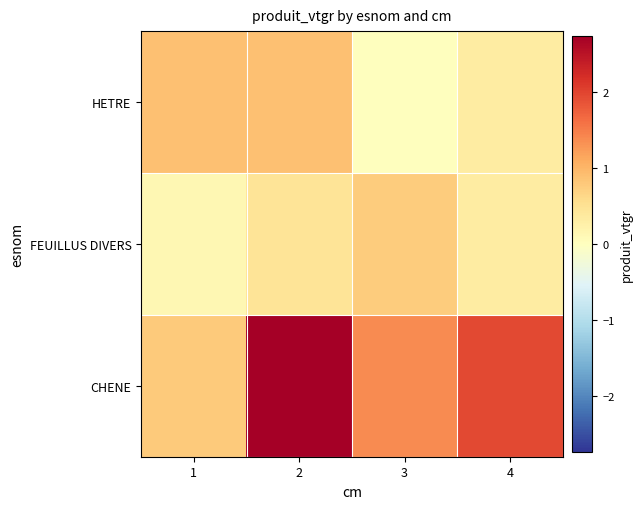

At which category is the sum across all series the highest?

2